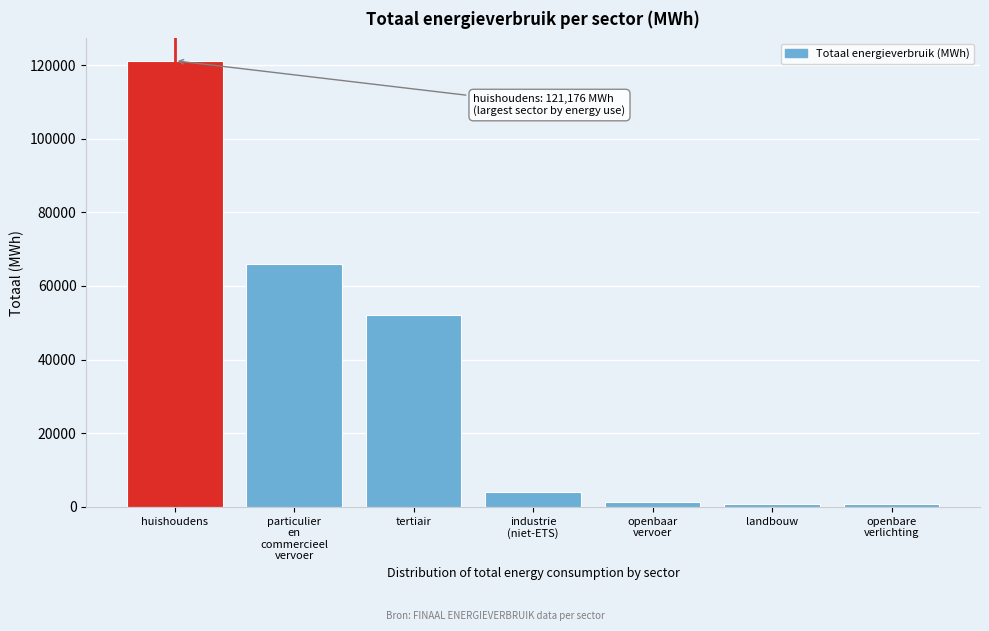

What is the greatest value displayed?

121176.4